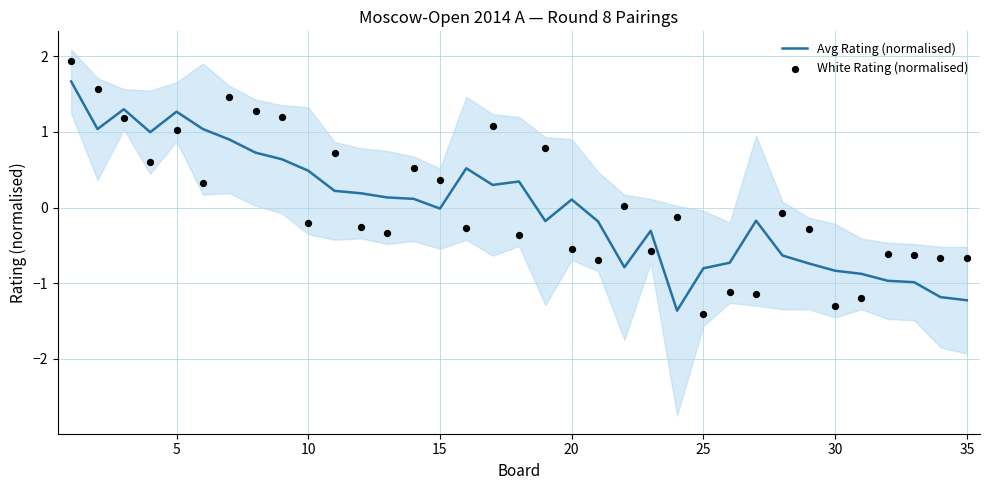

What are all the series names shown in the legend?

Avg Rating (normalised), White Rating (normalised)